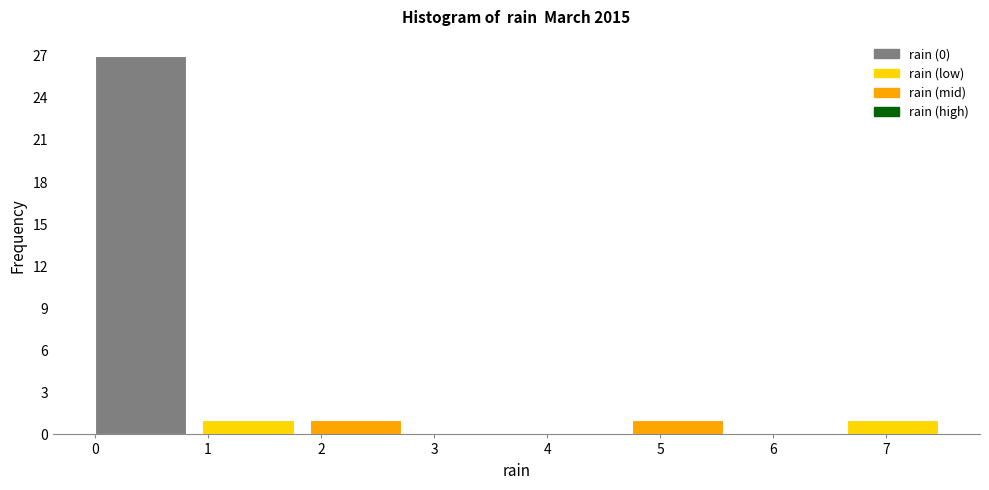

What is the height of the bar covering 6.65 to 7.60 on the x-axis? Neither the bar edges nor the heights are printed on the chart, so give them approximately, as read against the axes.

1